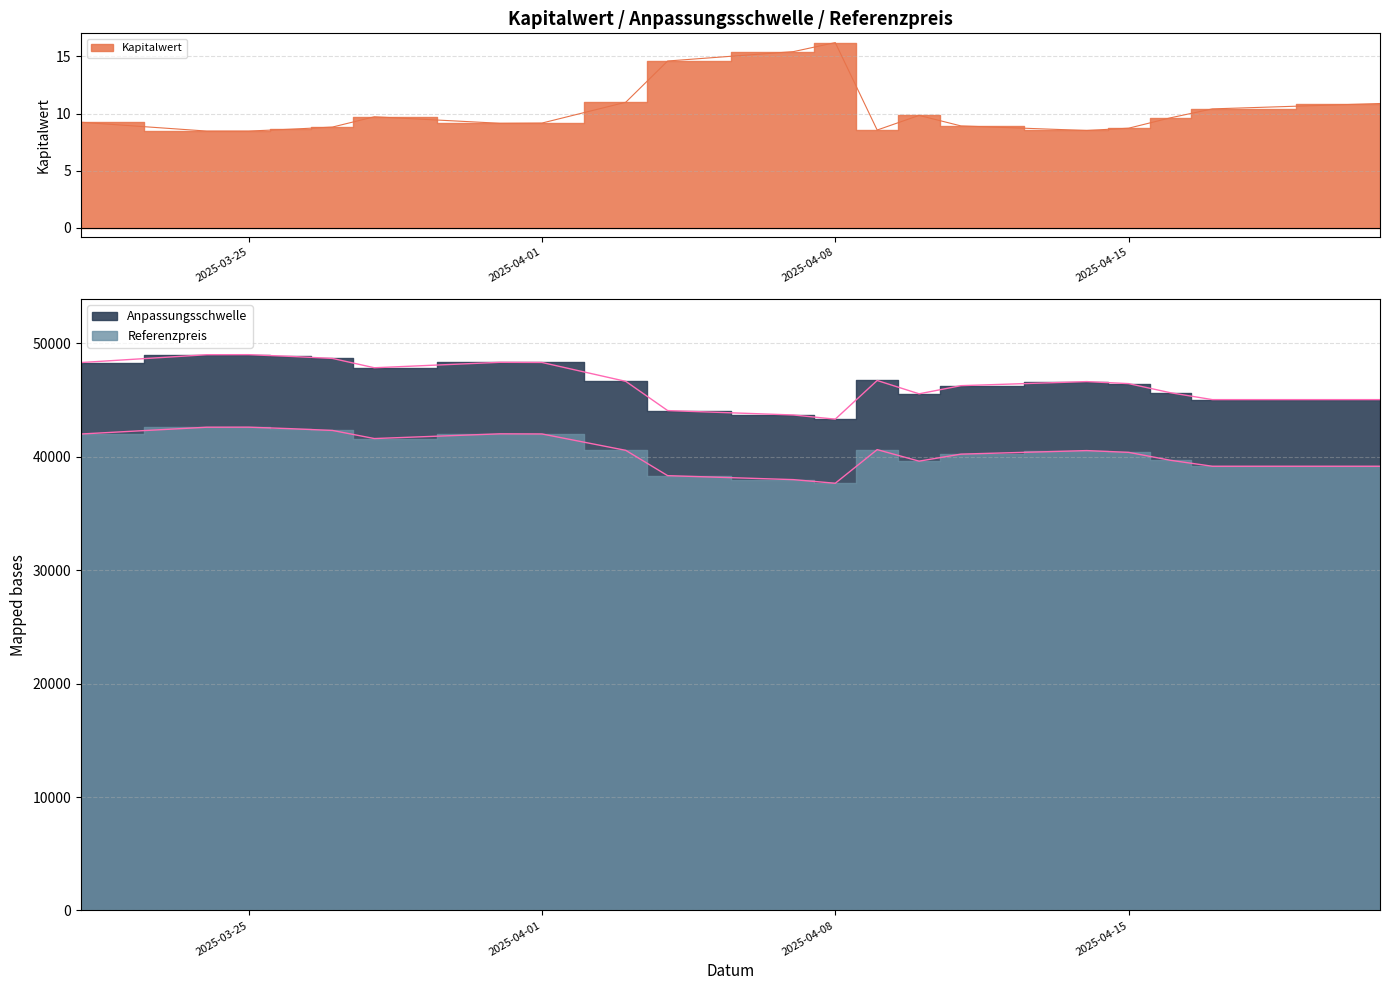

Count the number of categories in the chart.

20